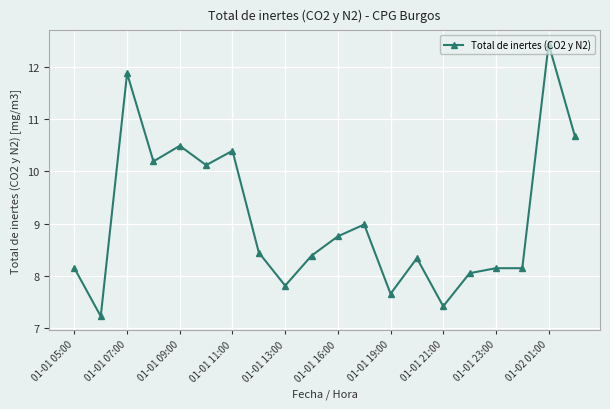

True or false: the data has more than 1 interior local peaks.

True